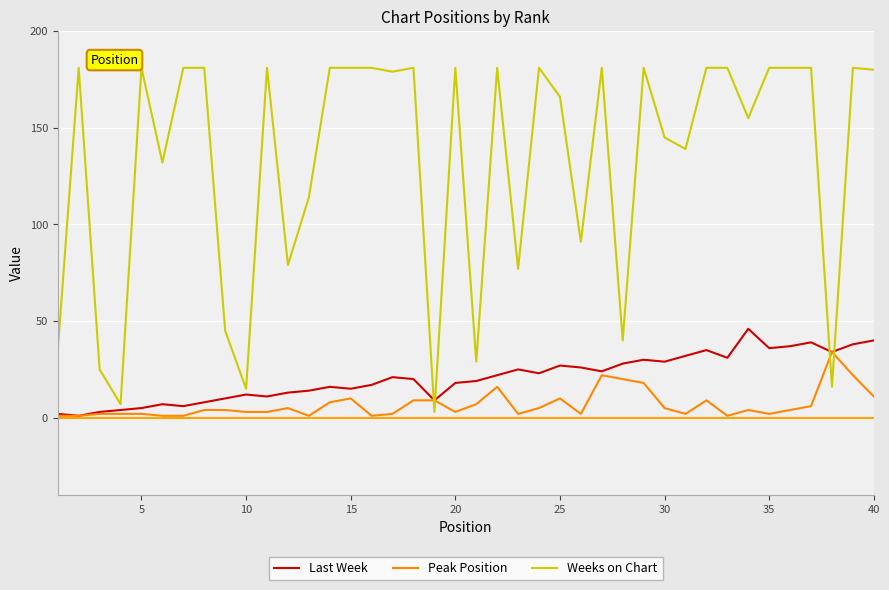

List the series in order of their peak value, lowest first.

Peak Position, Last Week, Weeks on Chart